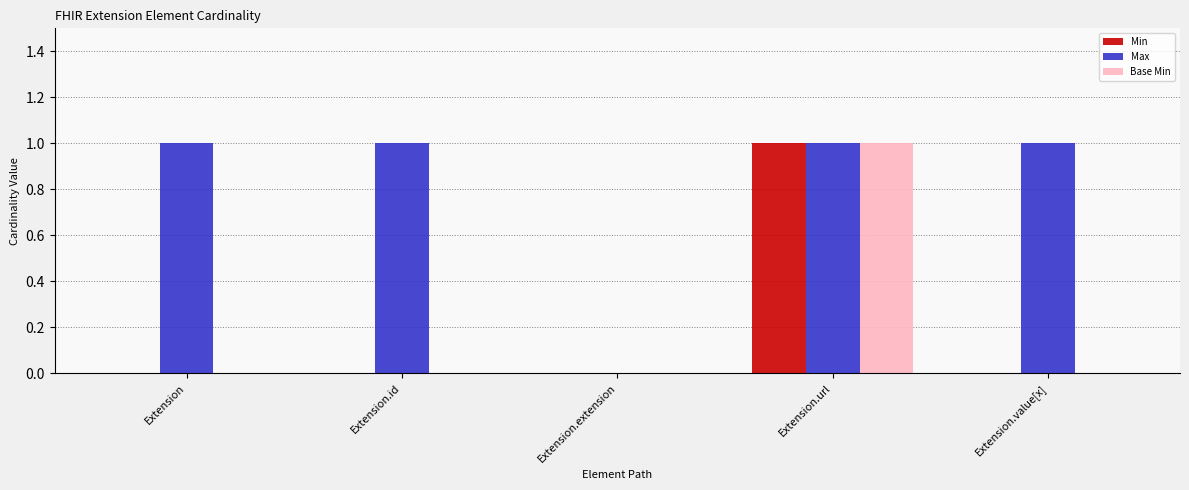

Which series changed the most between Extension.id and Extension.extension?

Max